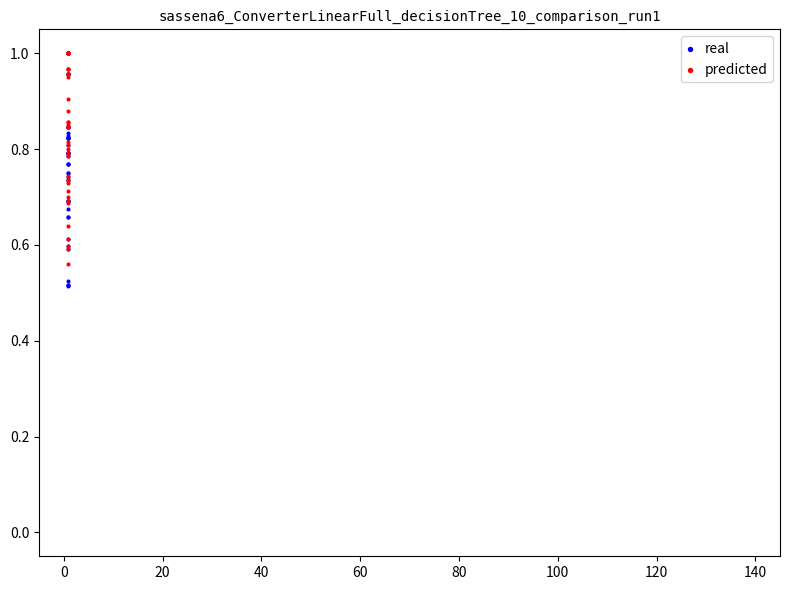

Which series reaches the minimum Y coordinate?

real